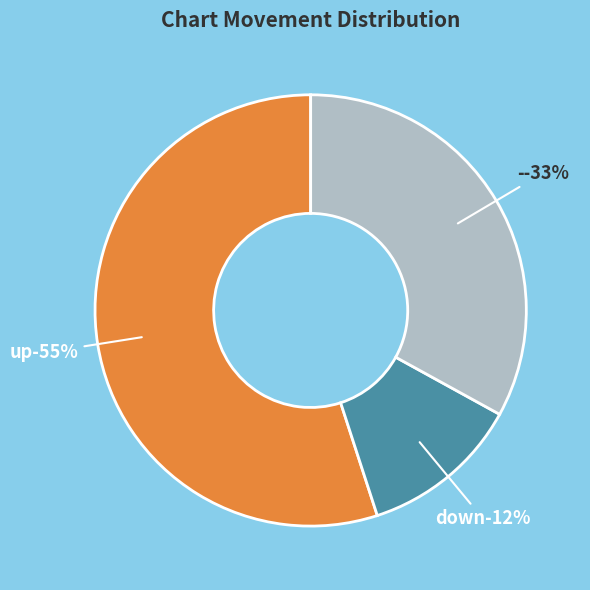

Is - the majority of the pie?

No